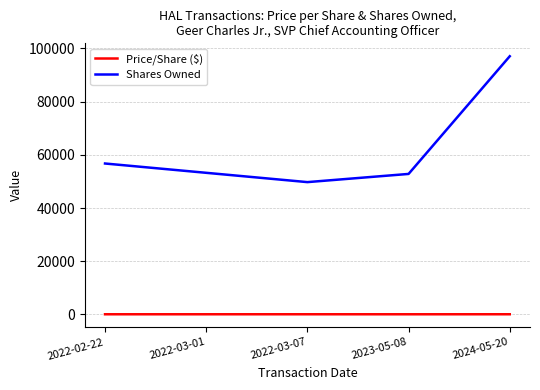

Where is Shares Owned nearest to the value 73411?

2022-02-22